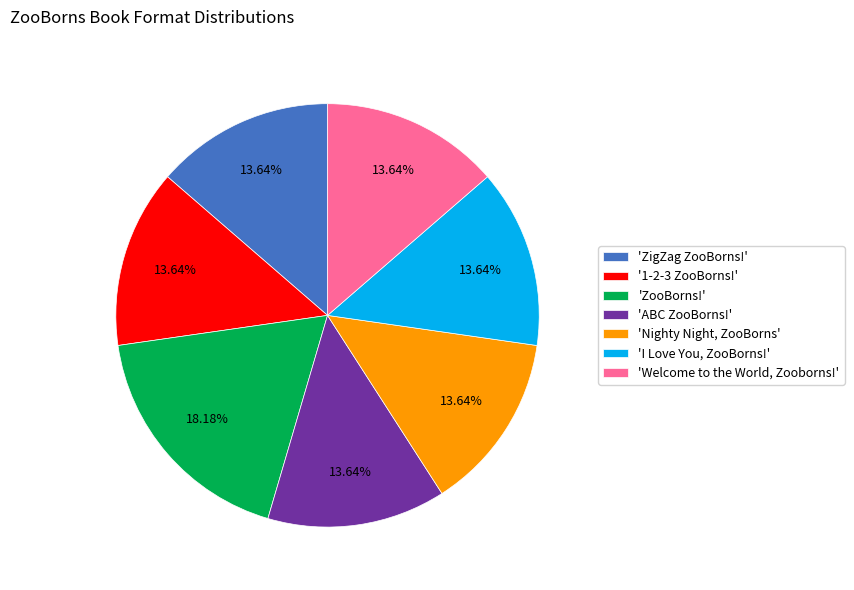

Which slice is the largest?

'ZooBorns!'